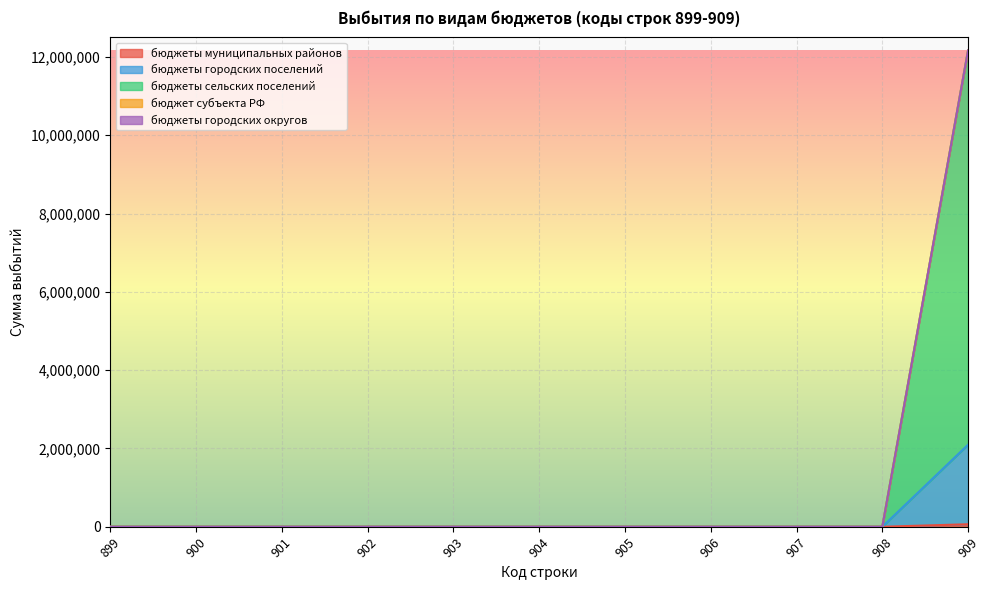

True or false: бюджеты муниципальных районов has more than 0 points higher than both neighbors.

False